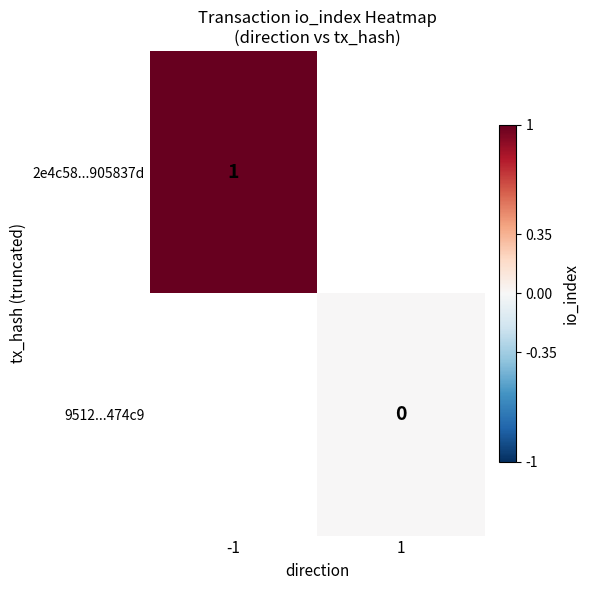

At how many categories does at least one series exceed 0?

1